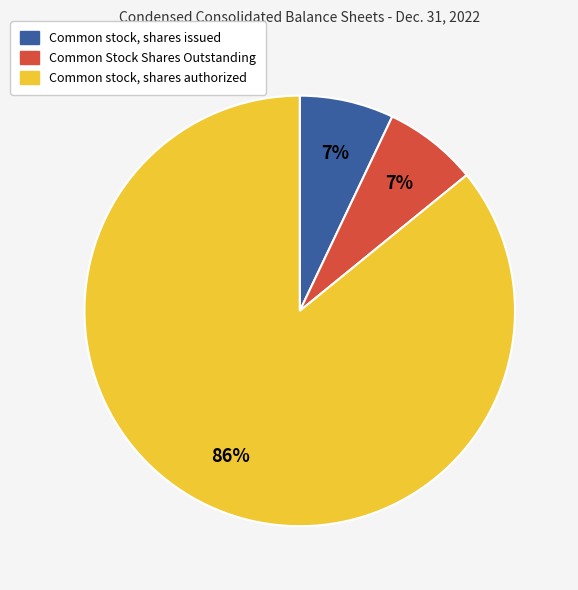

The Common stock, shares issued slice represents 7% of the pie. True or false?

True